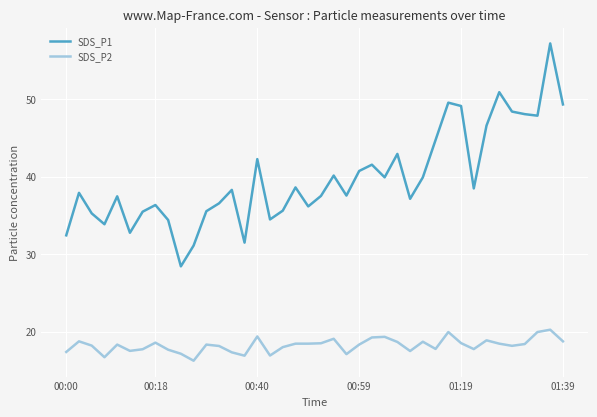

What is the greatest value displayed?

57.2